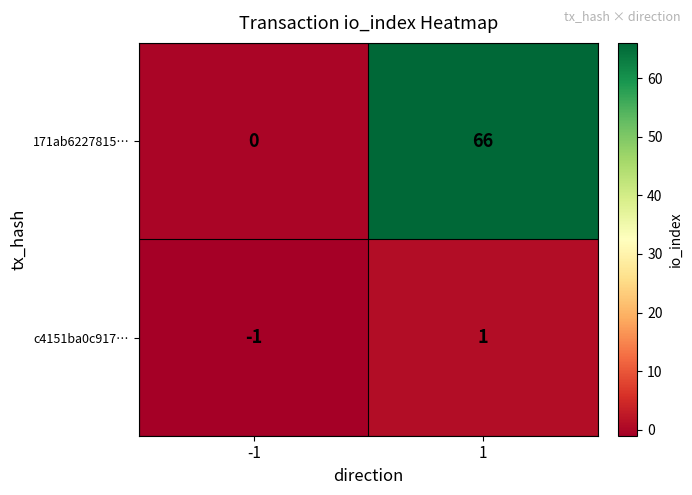

Reading left to right, extract all data points from this chart.

171ab6227815…: -1=0	1=66
c4151ba0c917…: -1=-1	1=1